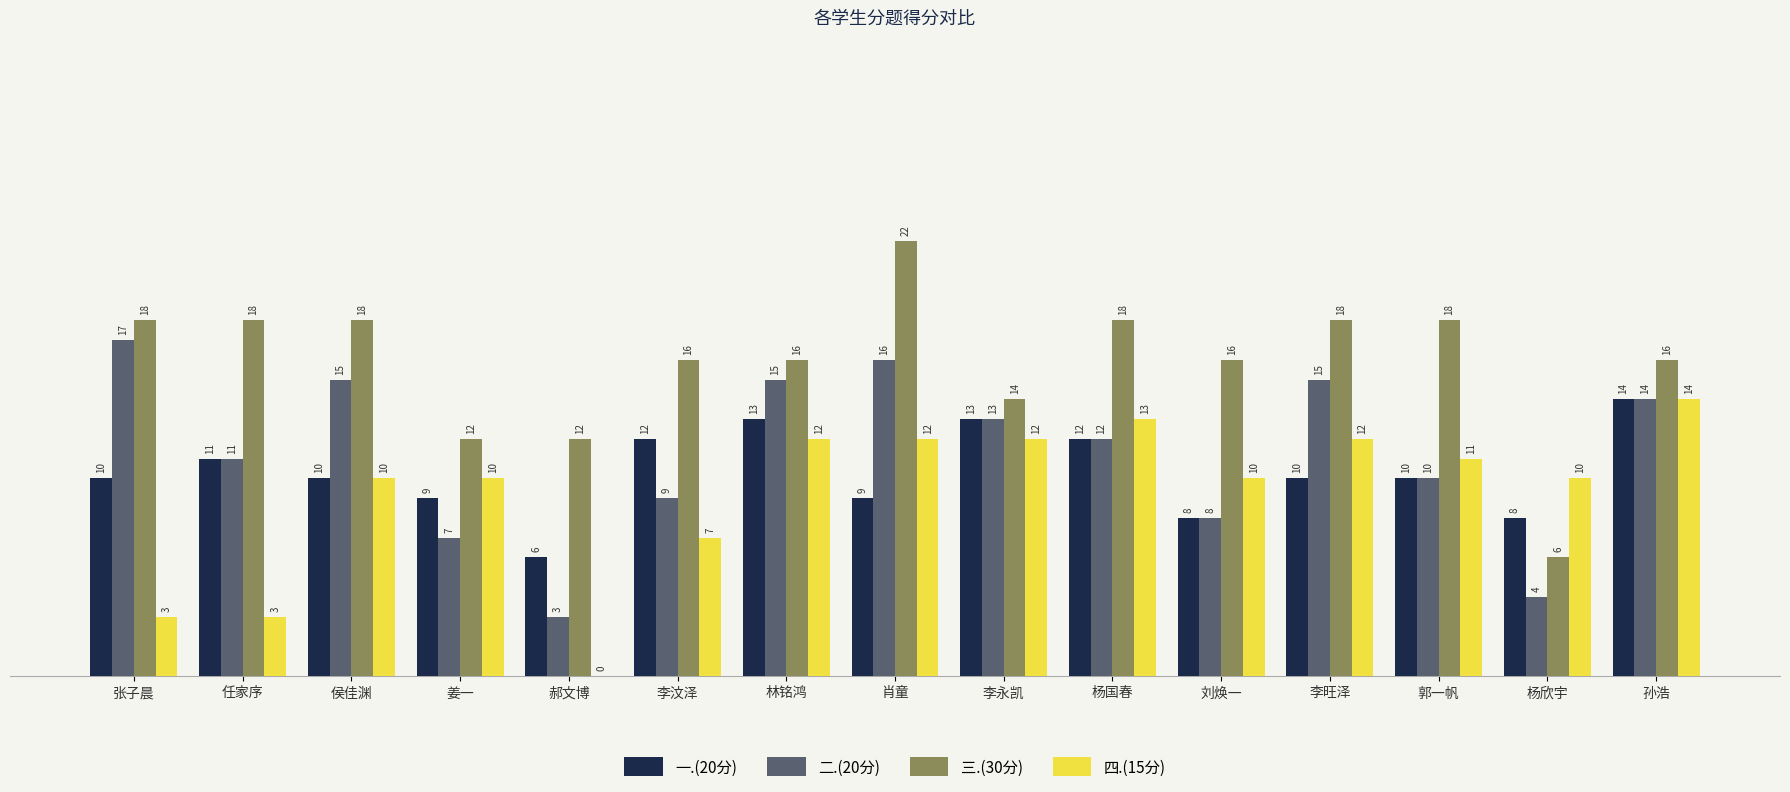

At which label is 二.(20分) closest to 10?

郭一帆